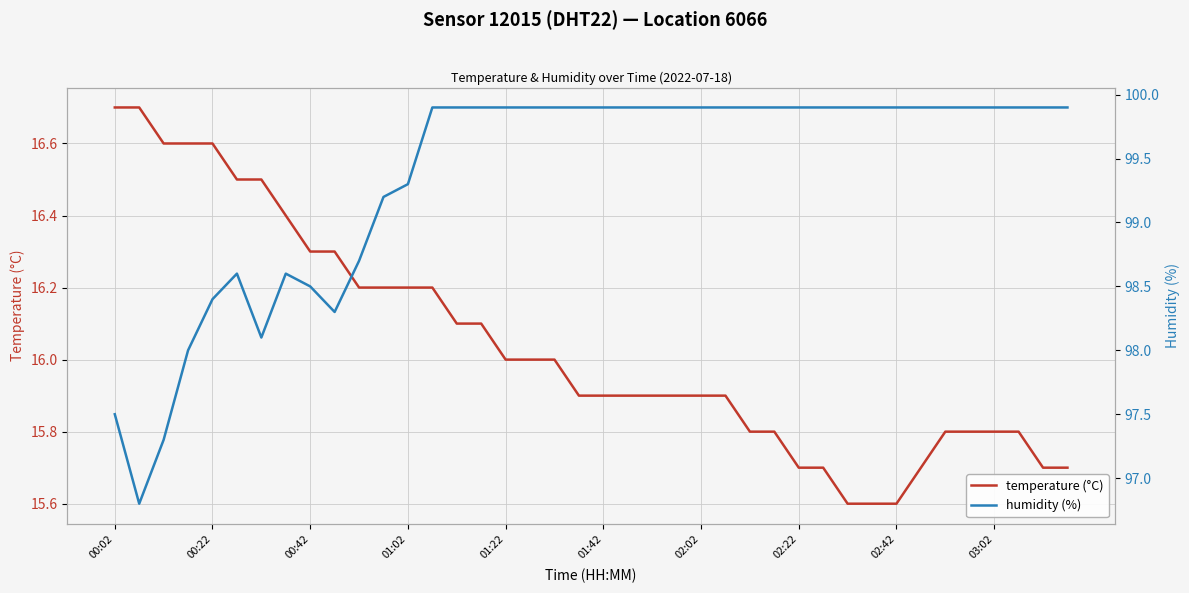

What is the average value of the temperature (°C) series?

16.0